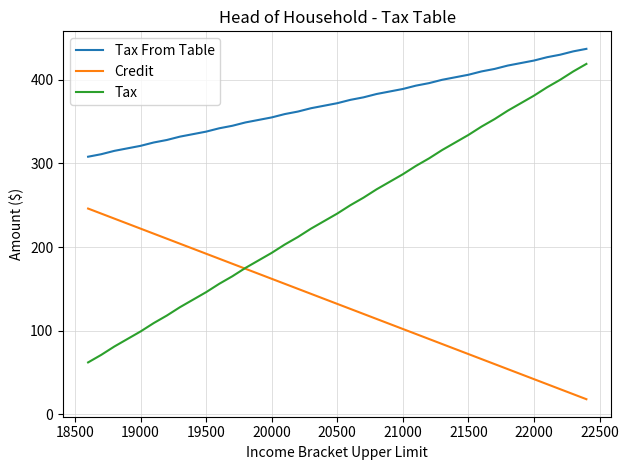

Which series has the widest spread of values?

Tax